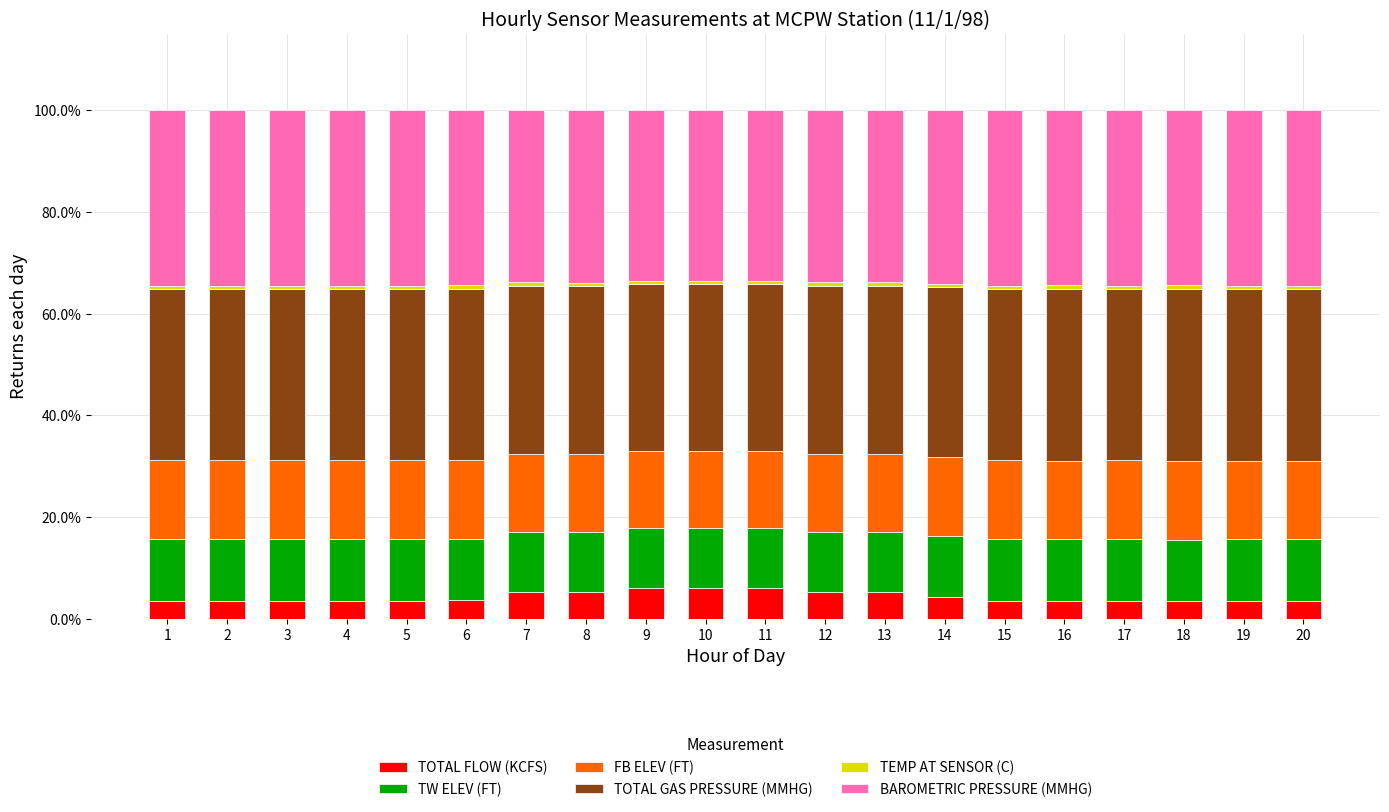

What is the sum of the BAROMETRIC PRESSURE (MMHG) values at 3 and 4?

0.7